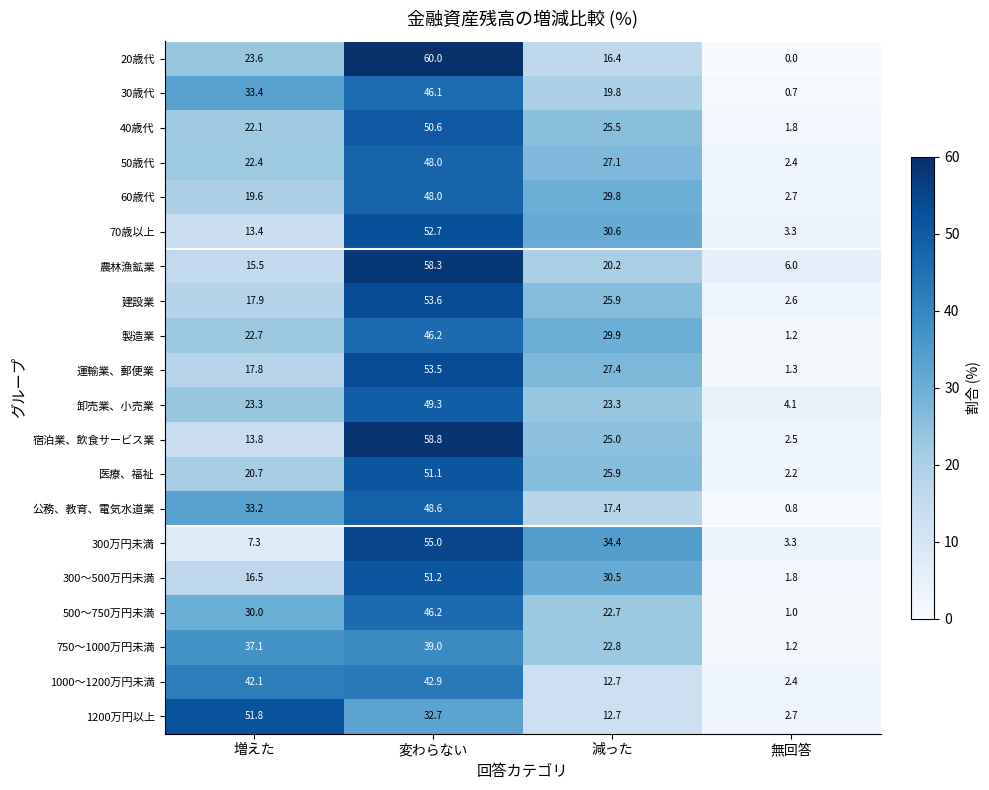

At how many categories does at least one series exceed 34?

3